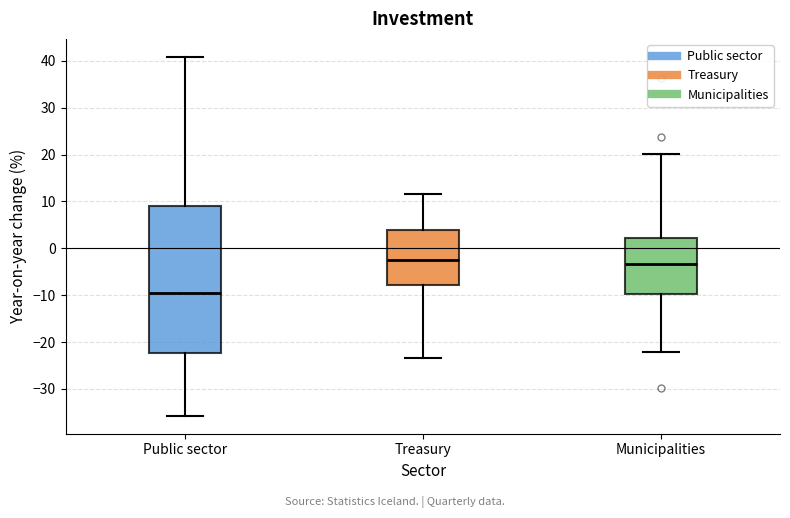

Which box is the tallest, from its lower edge to its upper edge?

Public sector